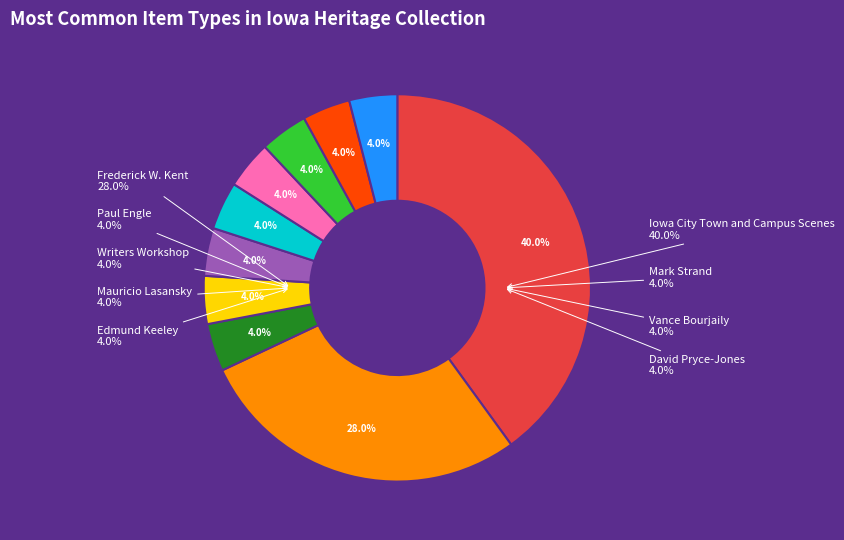

To the nearest percent, what portion does Frederick W. Kent represent?

28%